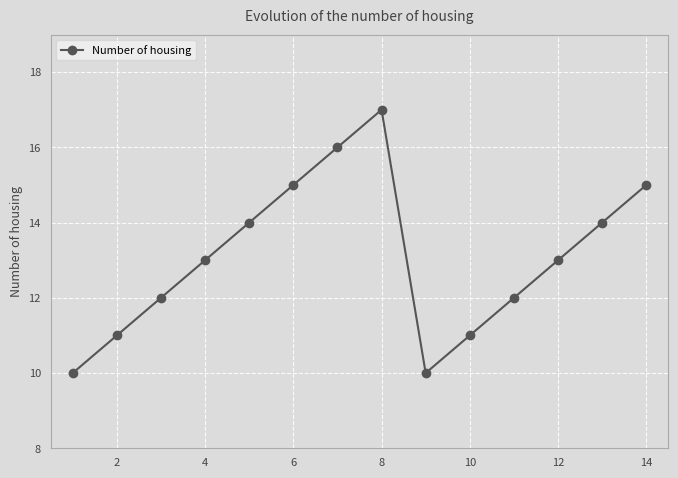

What is the average value?

13